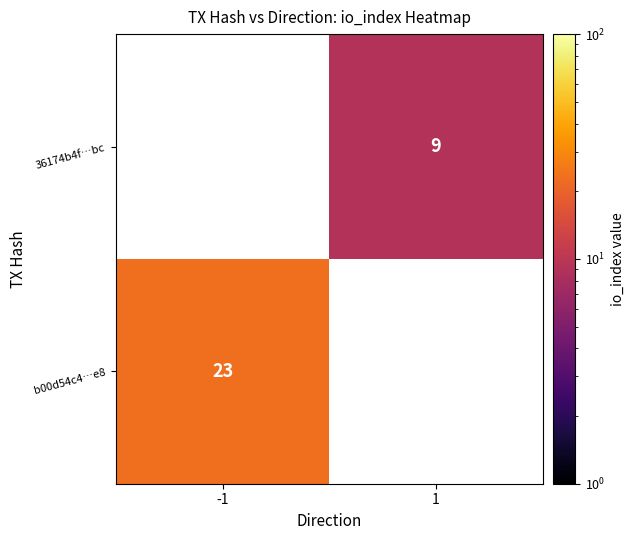

Which label corresponds to the largest value in the chart?

-1